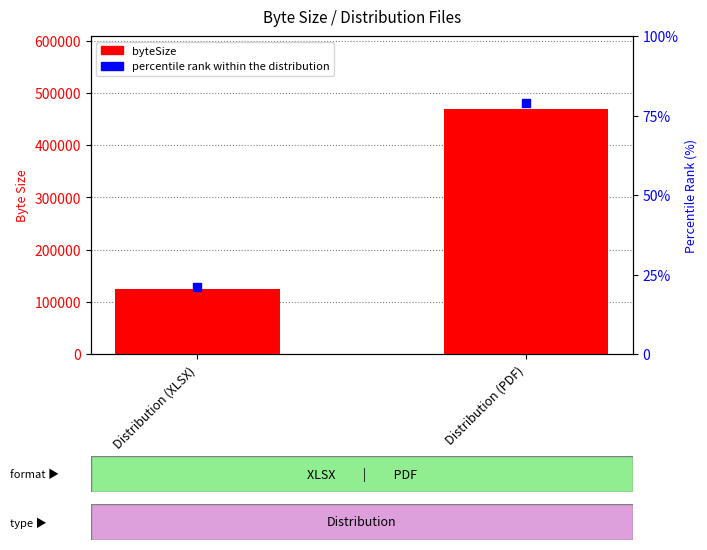

Which series reaches the maximum Y coordinate?

byteSize